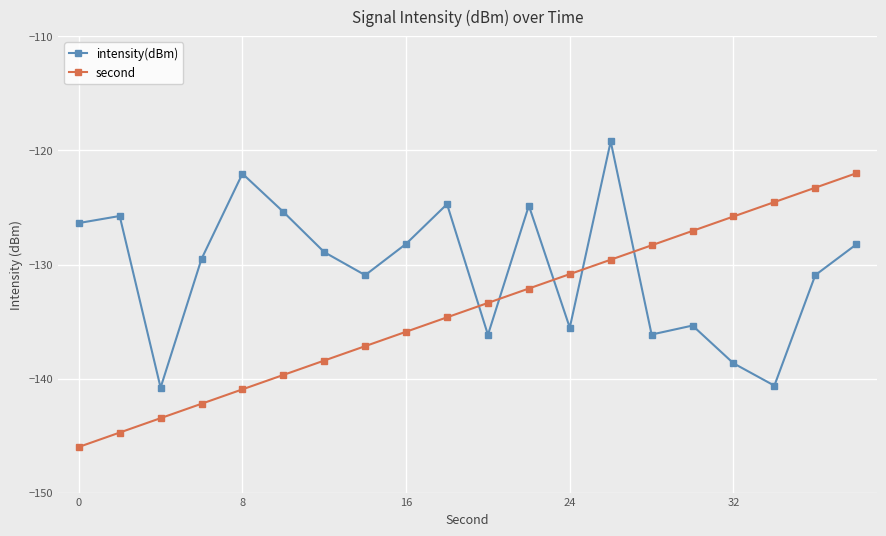

What is the greatest value displayed?

-119.2